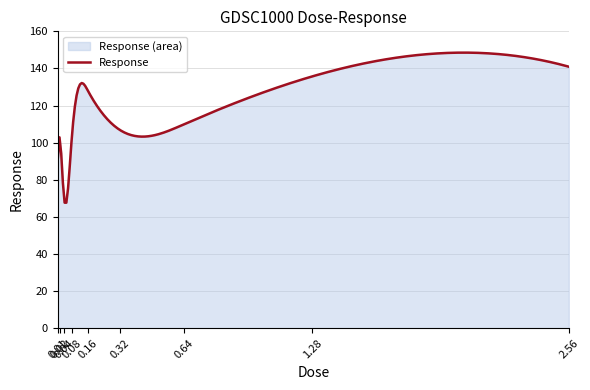

What is the minimum value shown in the chart?

67.7